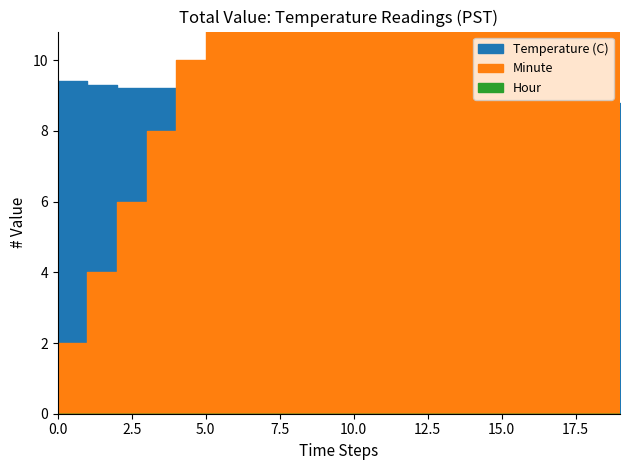

What are all the series names shown in the legend?

Temperature (C), Hour, Minute